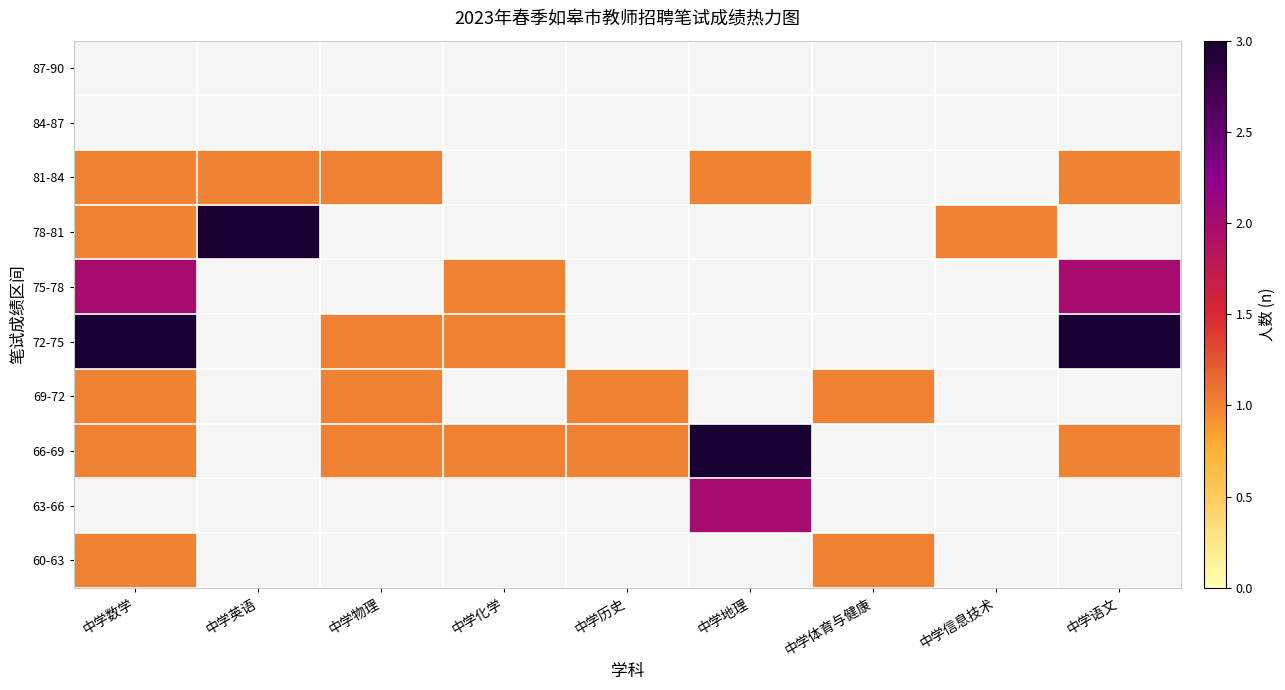

What is the minimum value shown in the chart?

1.0